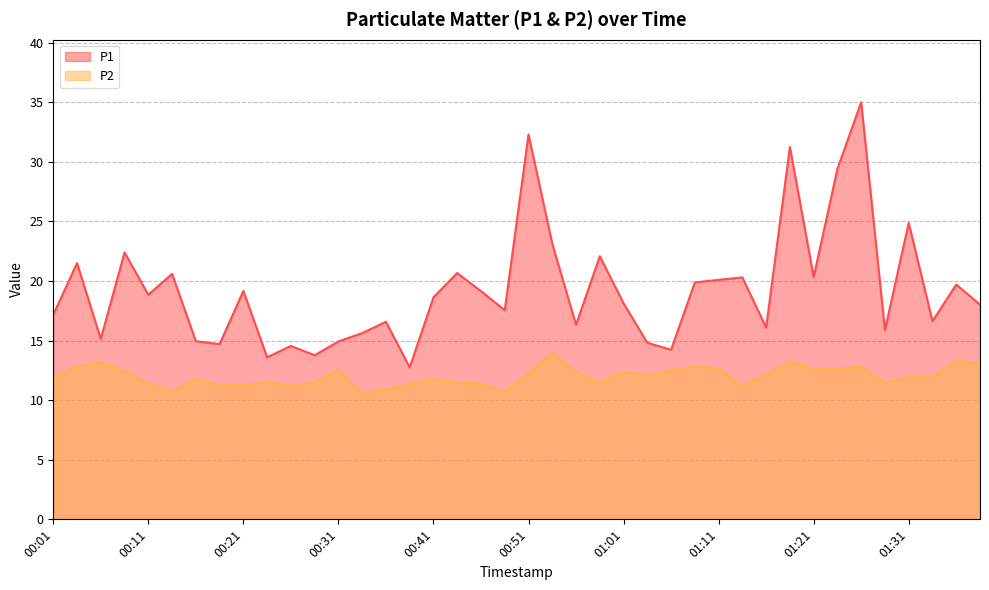

Where is the first local minimum for P2?

00:13